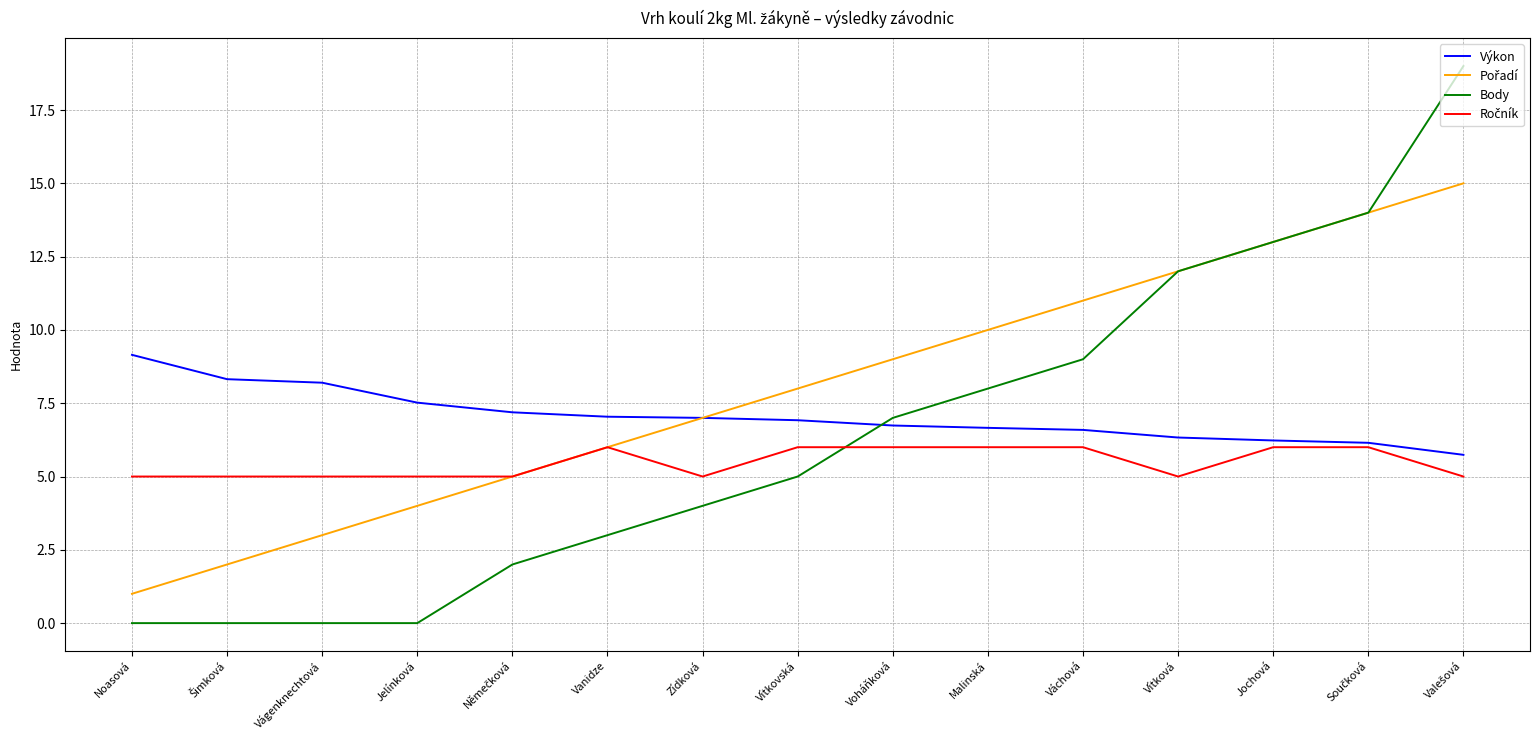

What value does the Výkon series have at Jochová?

6.2